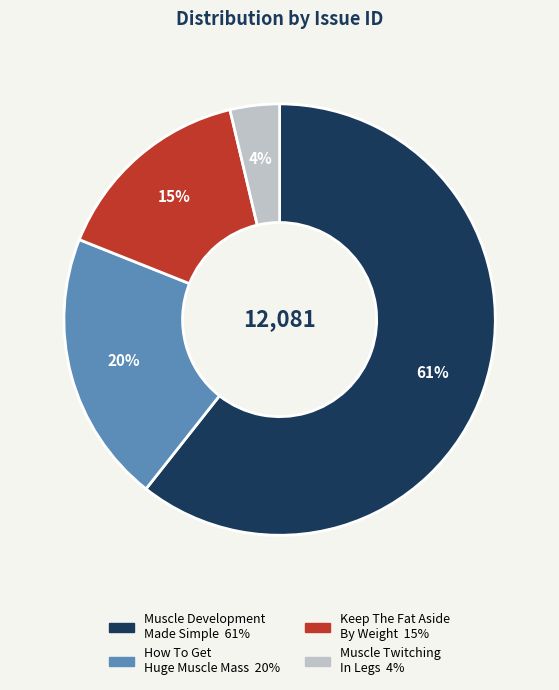

Combined, do Keep The Fat Aside By Weight and Muscle Development Made Simple account for over 50%?

Yes